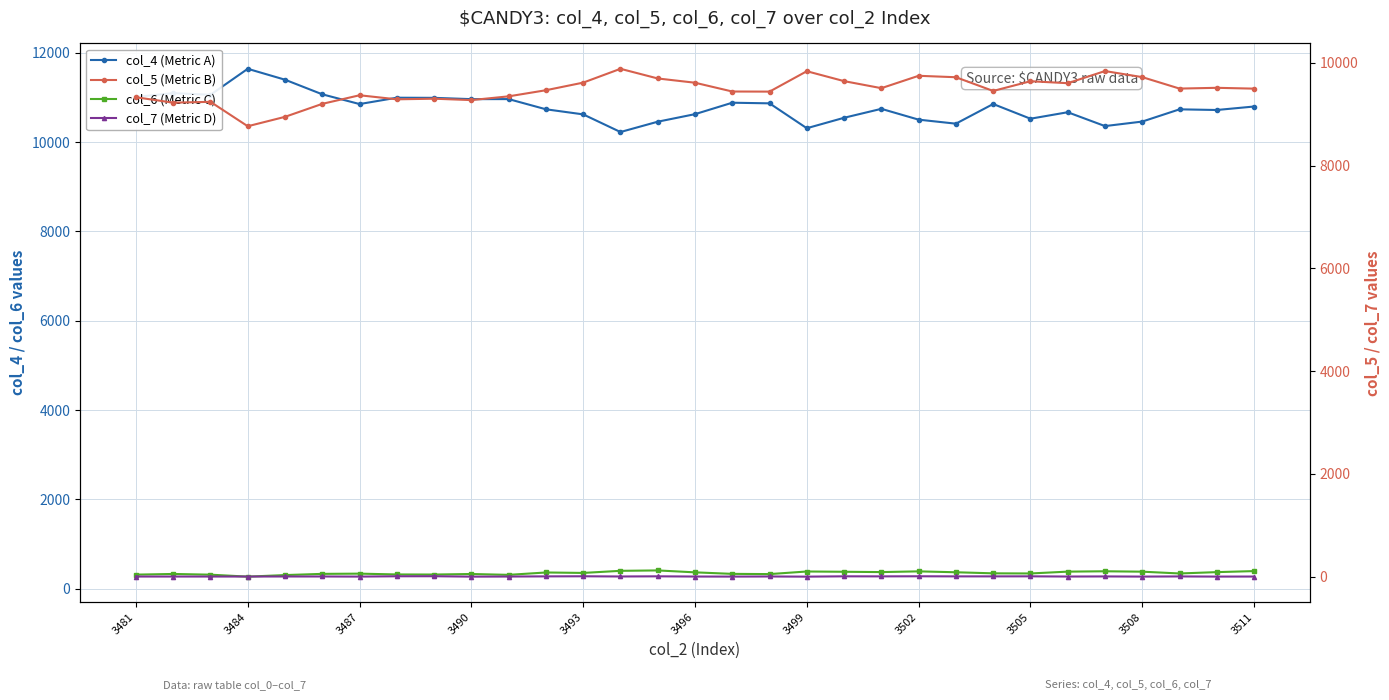

True or false: col_5 (Metric B) and col_4 (Metric A) cross at least once.

False